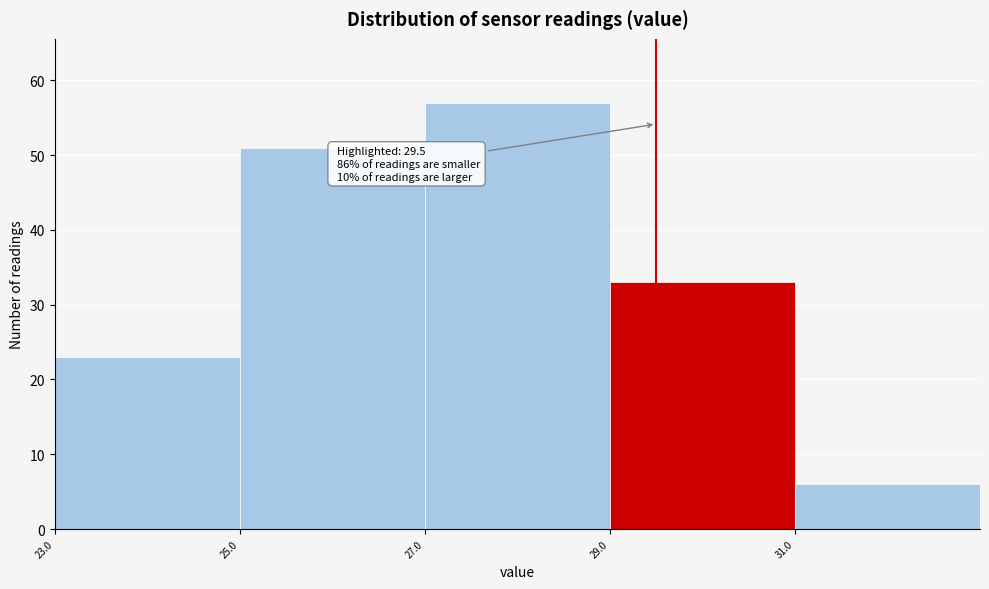

Over which range of the x-axis is the bar tallest?

27 to 29